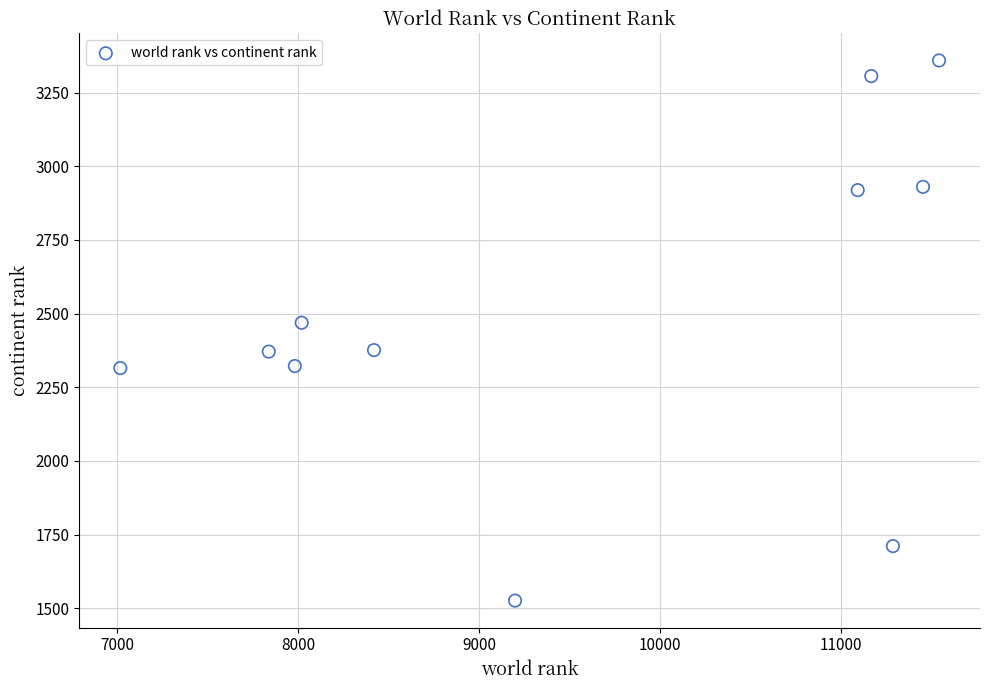

What is the range of Y values (max minus min)?

1833